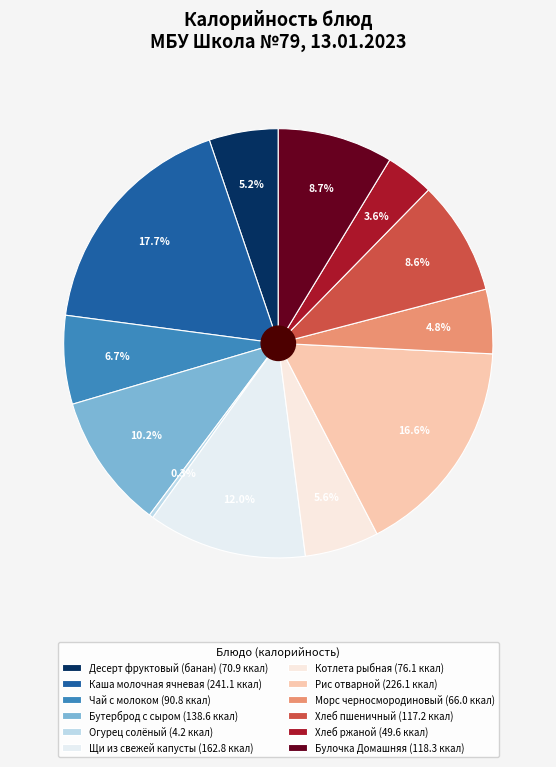

Is Каша молочная ячневая the majority of the pie?

No